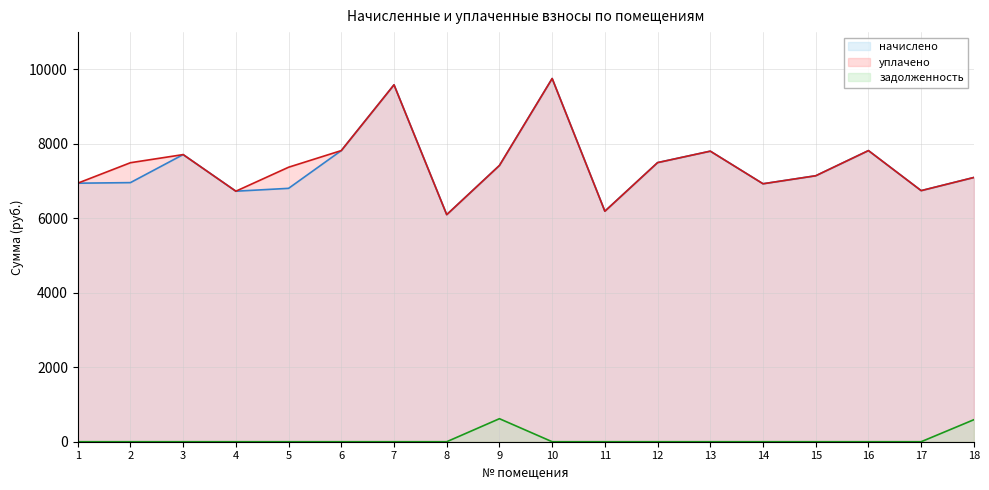

How many lines are shown in the chart?

3